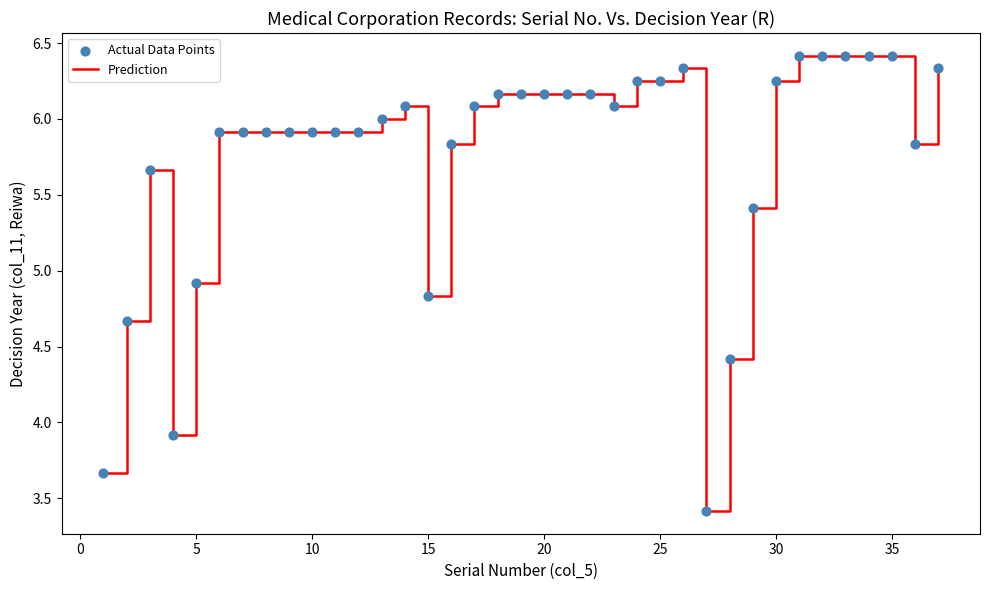

What is the minimum value shown in the chart?

3.4